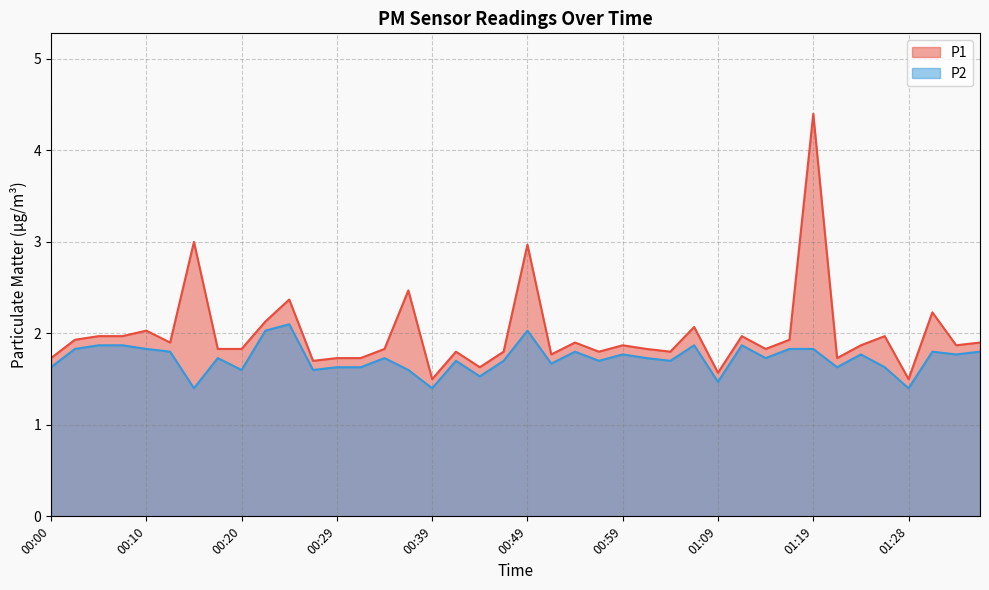

Rank the categories by P1 value from highest to lowest.

01:19, 00:15, 00:49, 00:37, 00:24, 01:31, 00:22, 01:06, 00:10, 00:05, 00:07, 01:11, 01:26, 00:02, 01:16, 00:12, 00:54, 01:36, 00:59, 01:24, 01:33, 00:17, 00:20, 00:34, 01:01, 01:14, 00:42, 00:46, 00:56, 01:04, 00:51, 00:00, 00:29, 00:32, 01:21, 00:27, 00:44, 01:09, 00:39, 01:28